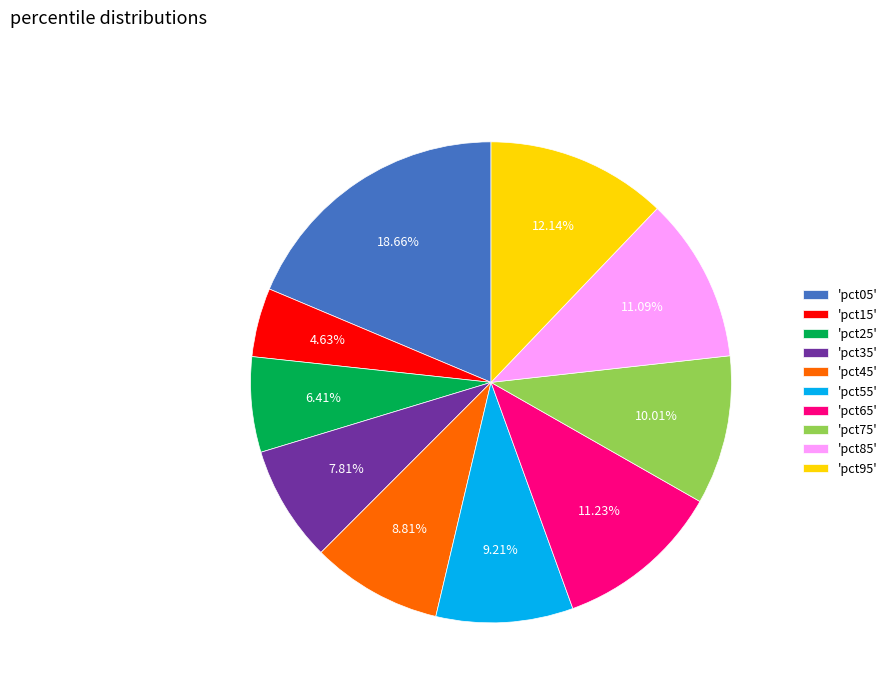

Is the sum of 'pct65' and 'pct35' greater than half?

No